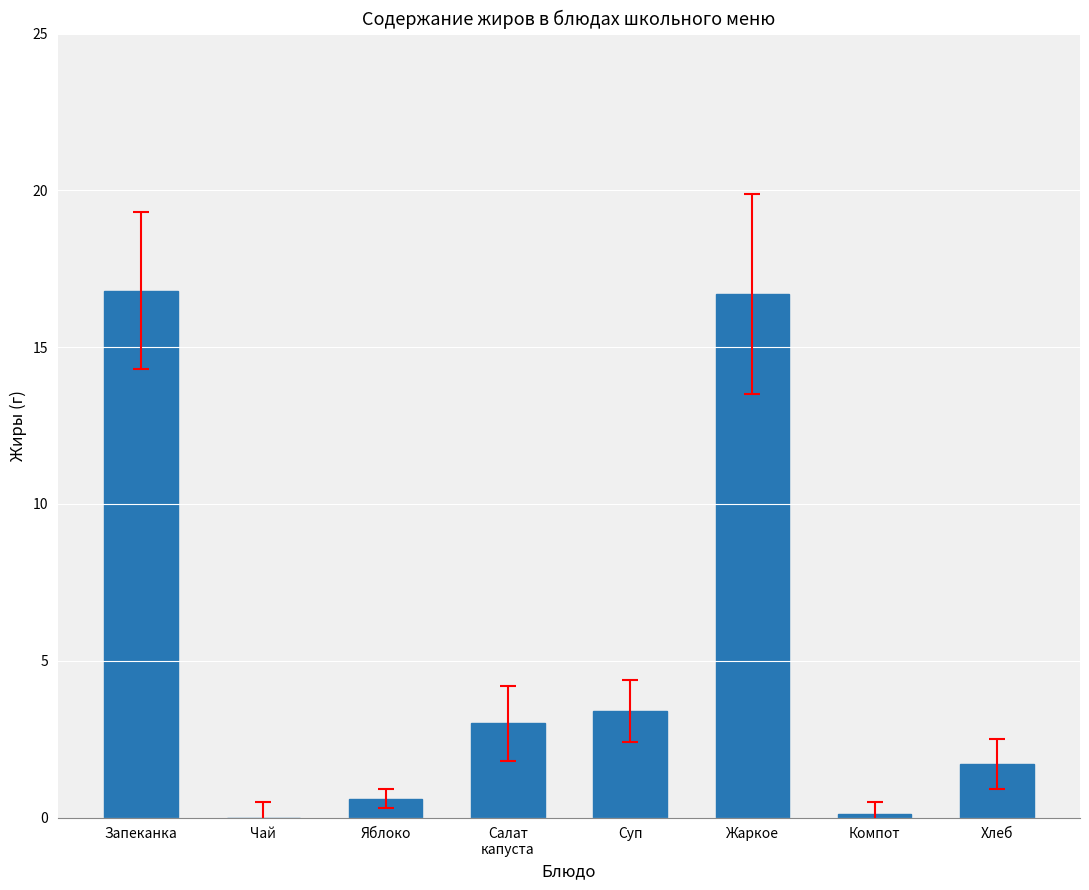

Where does the data first go above 3?

Запеканка